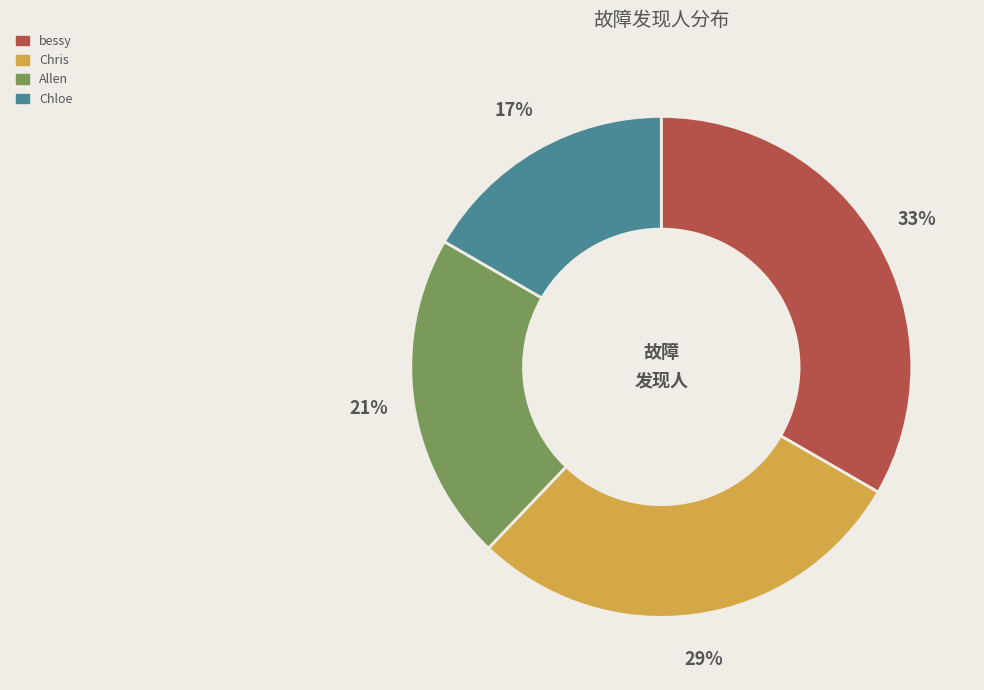

Does Chloe represent more than half of the total?

No